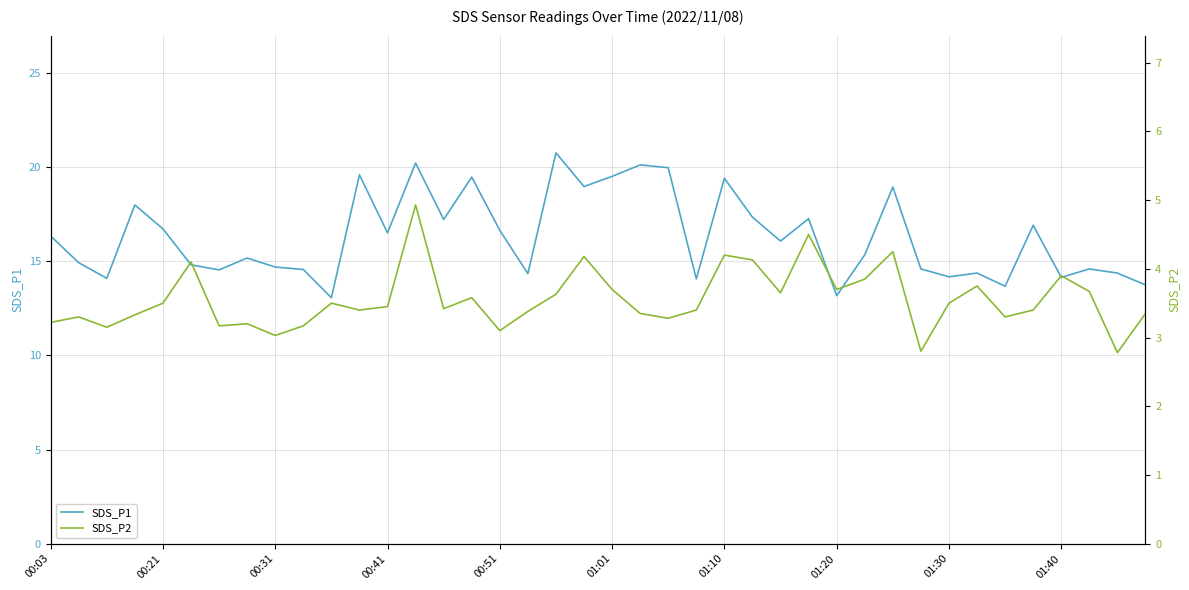

True or false: SDS_P1 and SDS_P2 intersect in this chart.

False